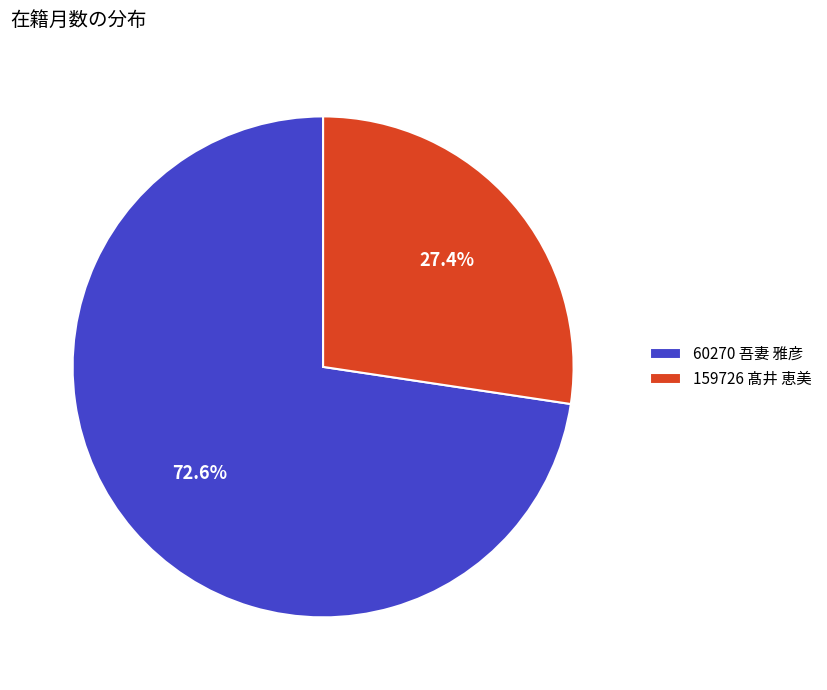

What is the largest slice in the pie chart?

60270 吾妻 雅彦